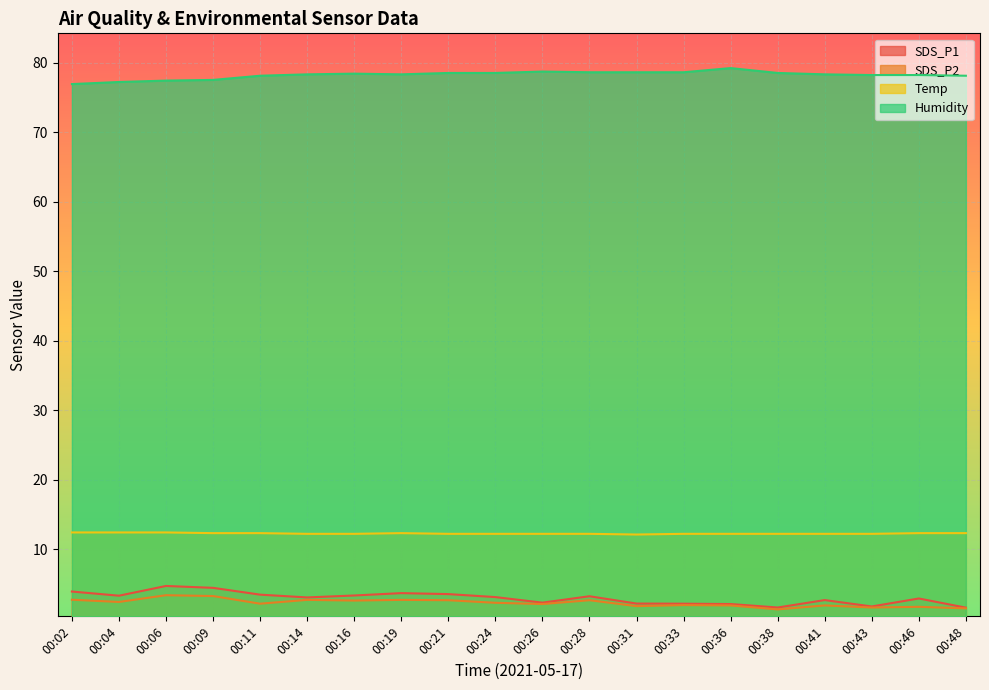

Between 00:41 and 00:28, which is larger?

00:28